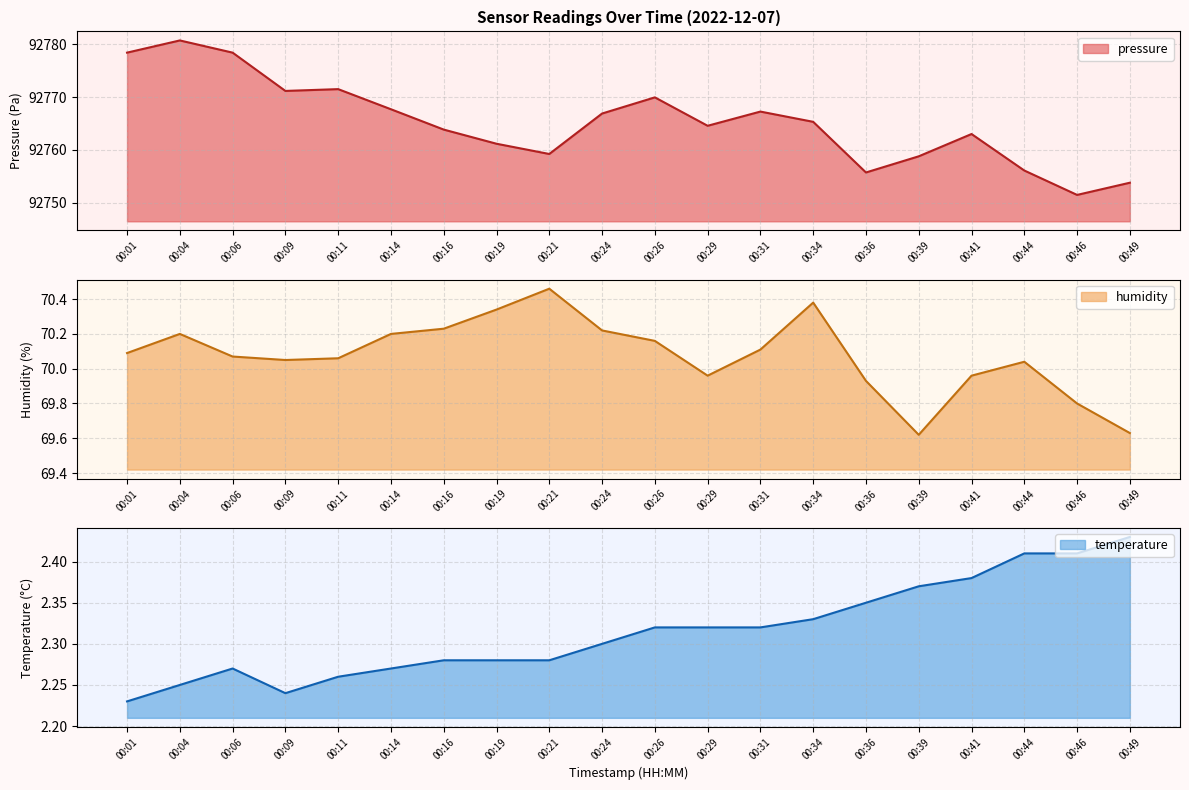

True or false: pressure and humidity intersect in this chart.

False